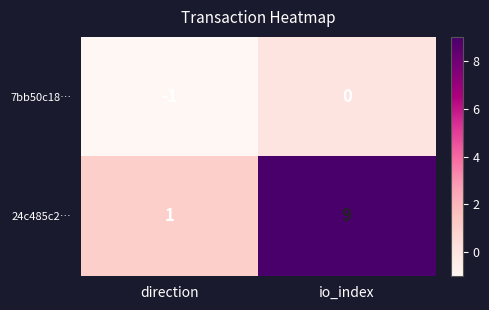

At how many categories does at least one series exceed 7?

1